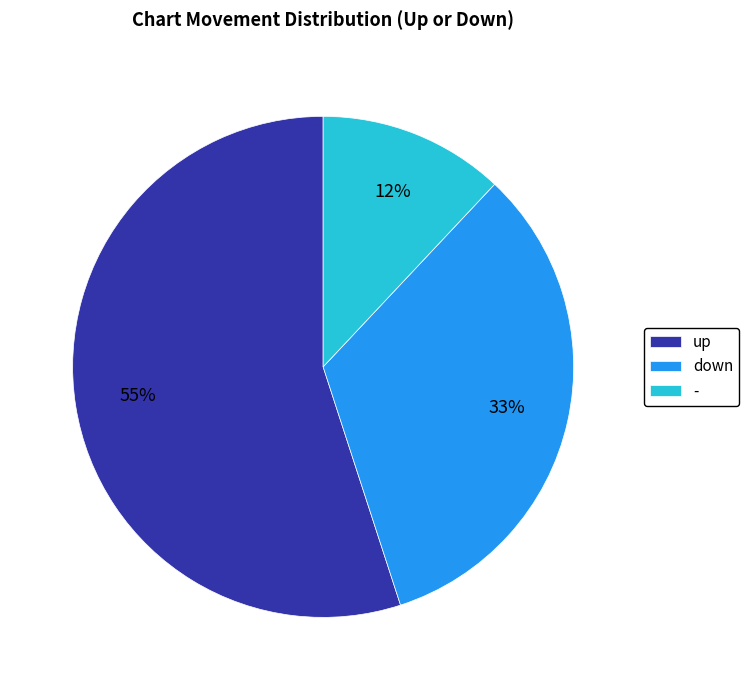

To the nearest percent, what is the difference between the up and down slice percentages?

22%